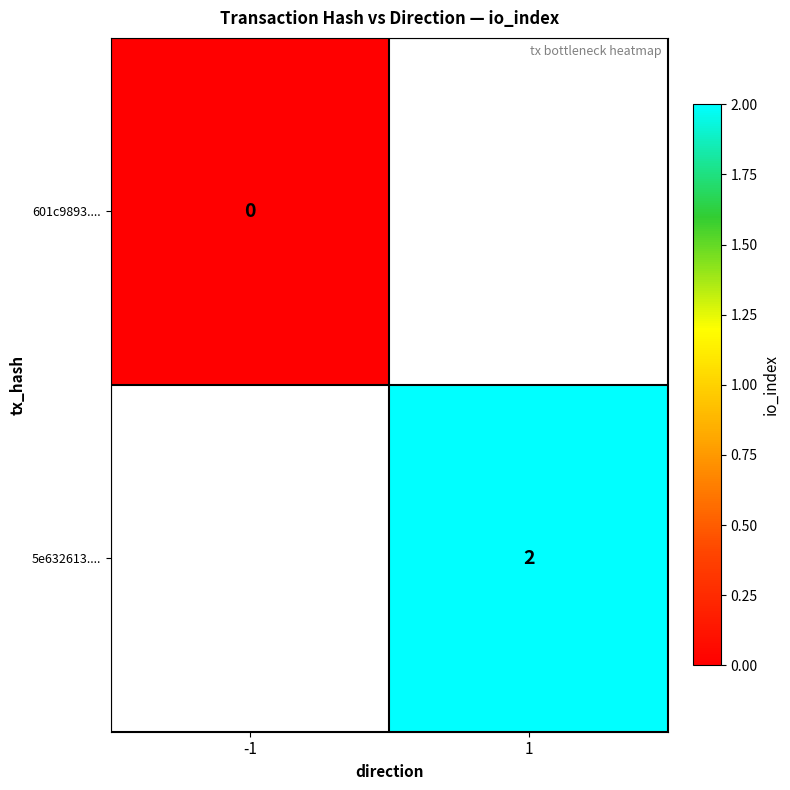

Between -1 and 1, which is larger?

1